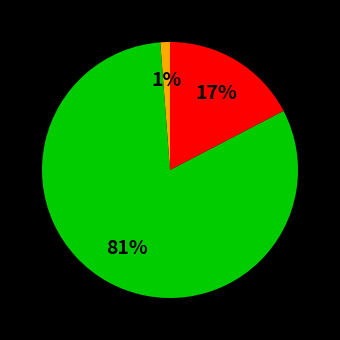

Is there a majority slice in this chart?

Yes